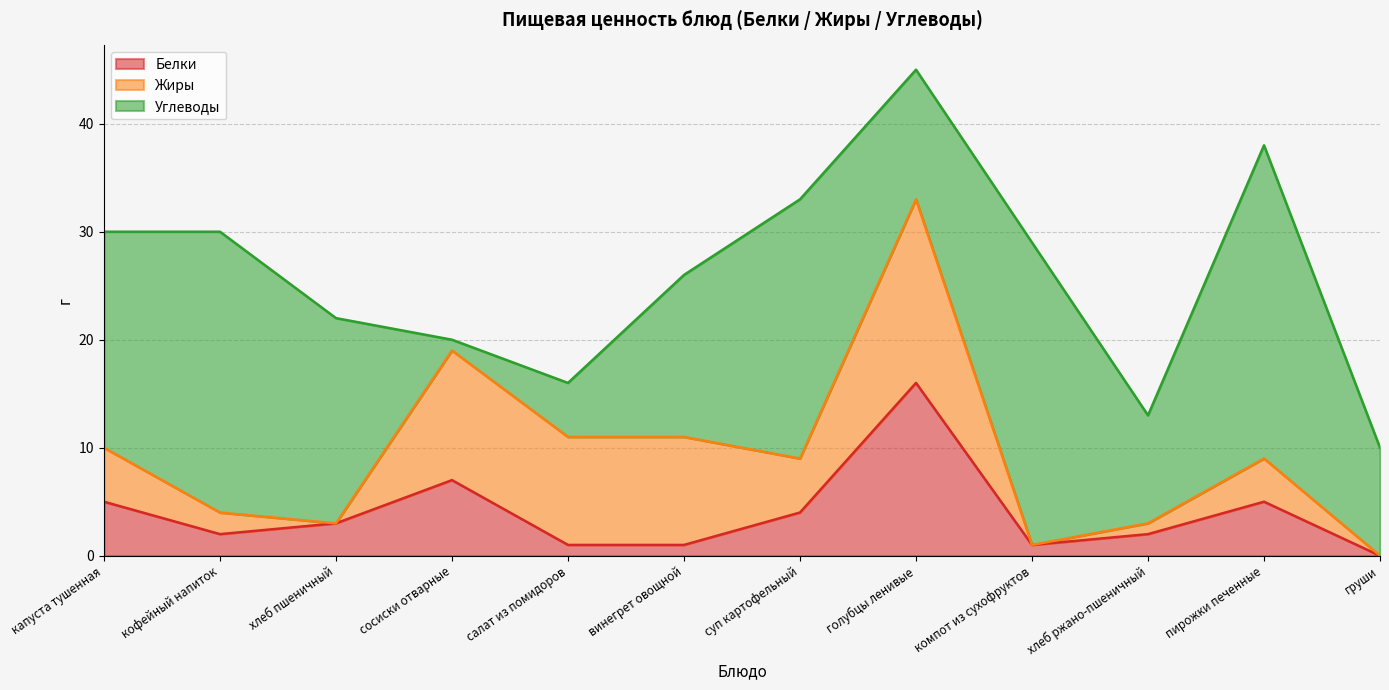

The Жиры series shows 1 at хлеб ржано-пшеничный. True or false?

False